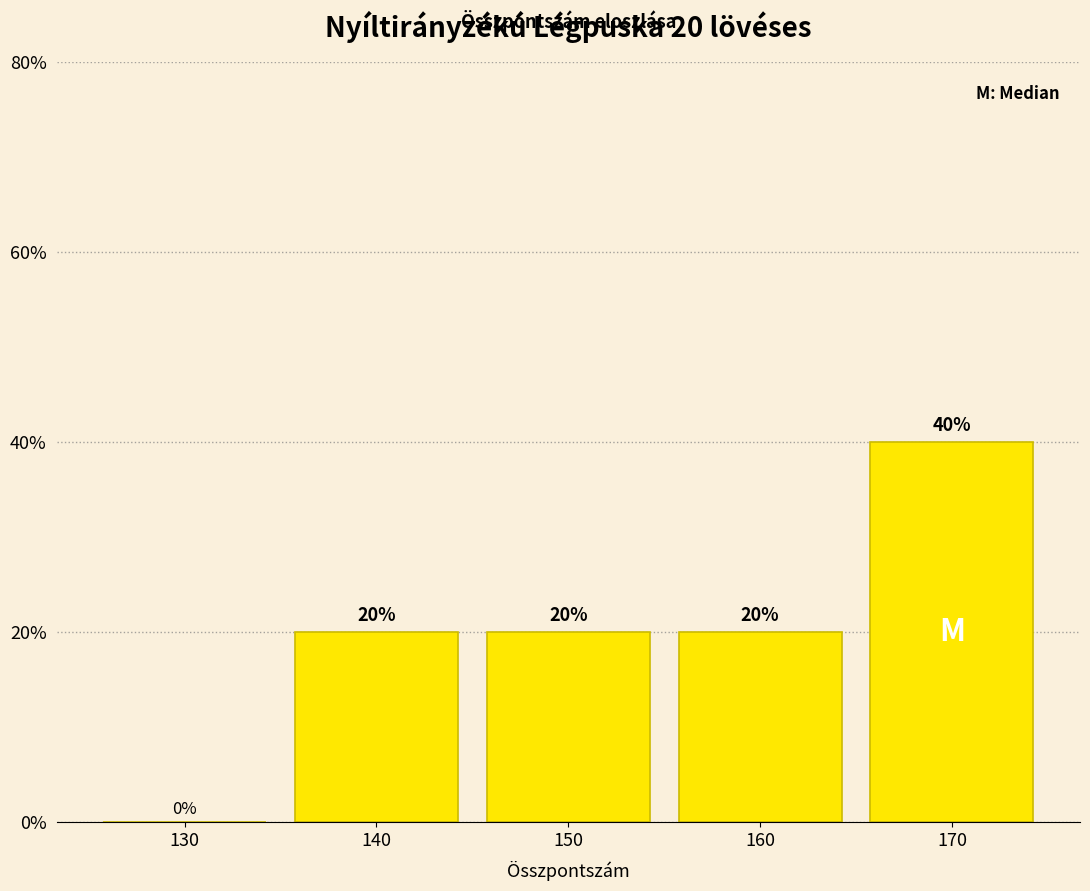

Which range on the x-axis has the tallest bar?

165 to 175